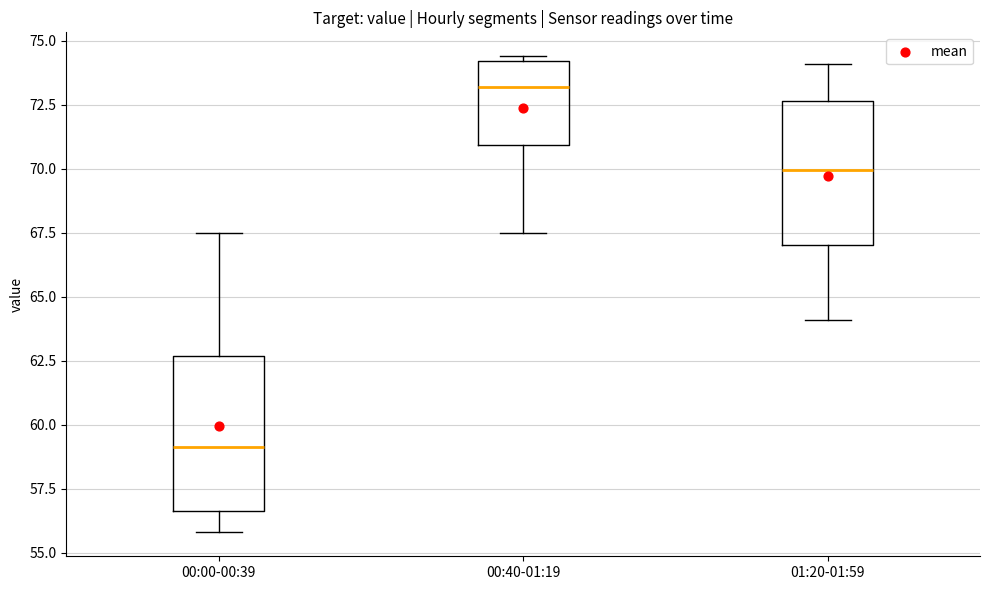

Reading left to right, transcribe this box plot: for each box, give where its median line is, the range the box spans, and where its two whiskers end, as read against the y-axis. The values are not printed on the chart, so give them approximately, as read against the axis.

00:00-00:39: median 59.0, box 56.5 to 62.5, whiskers 56.0 to 67.5
00:40-01:19: median 73.0, box 71.0 to 74.0, whiskers 67.5 to 74.5
01:20-01:59: median 70.0, box 67.0 to 72.5, whiskers 64.0 to 74.0